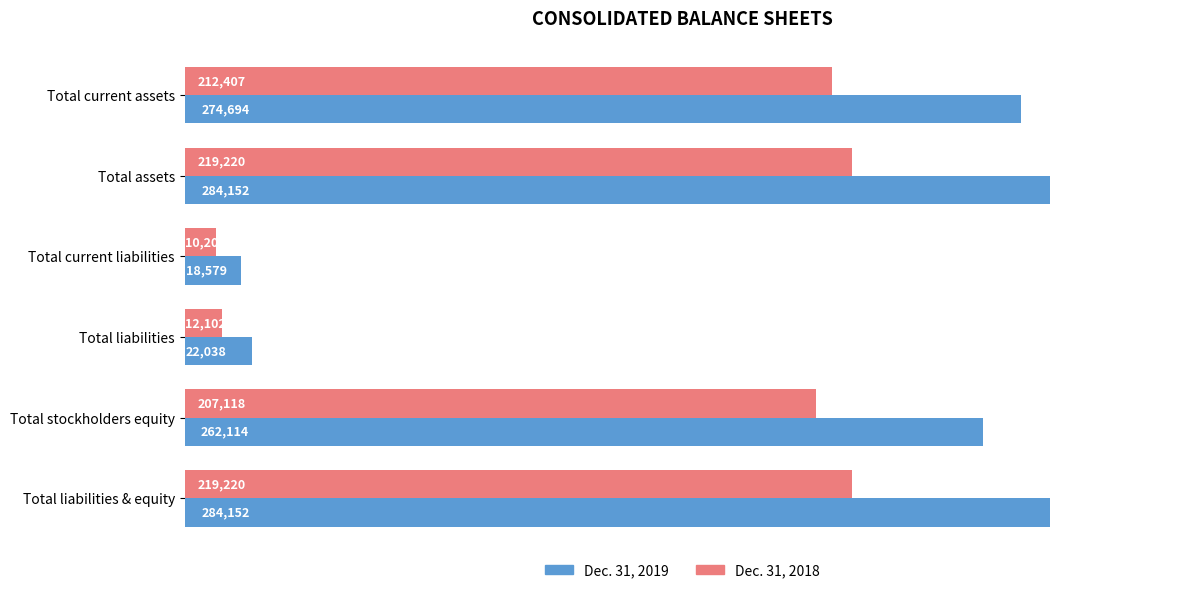

What is the lowest value of the Dec. 31, 2019 series?

18579